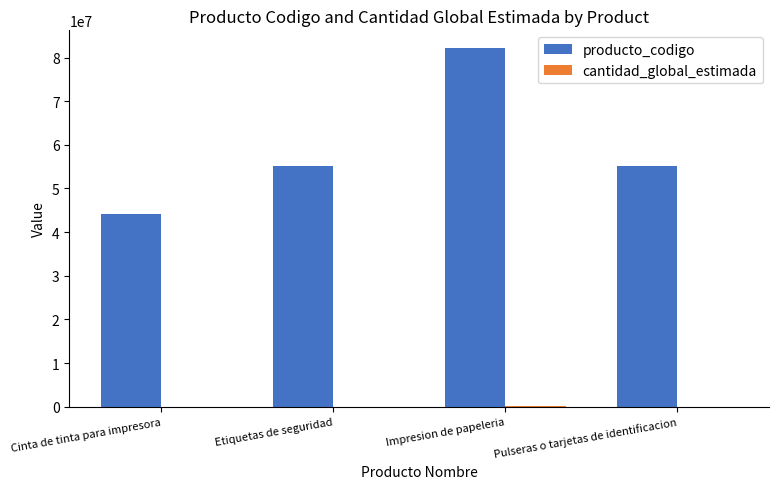

At which label does producto_codigo reach its peak?

Impresion de papeleria